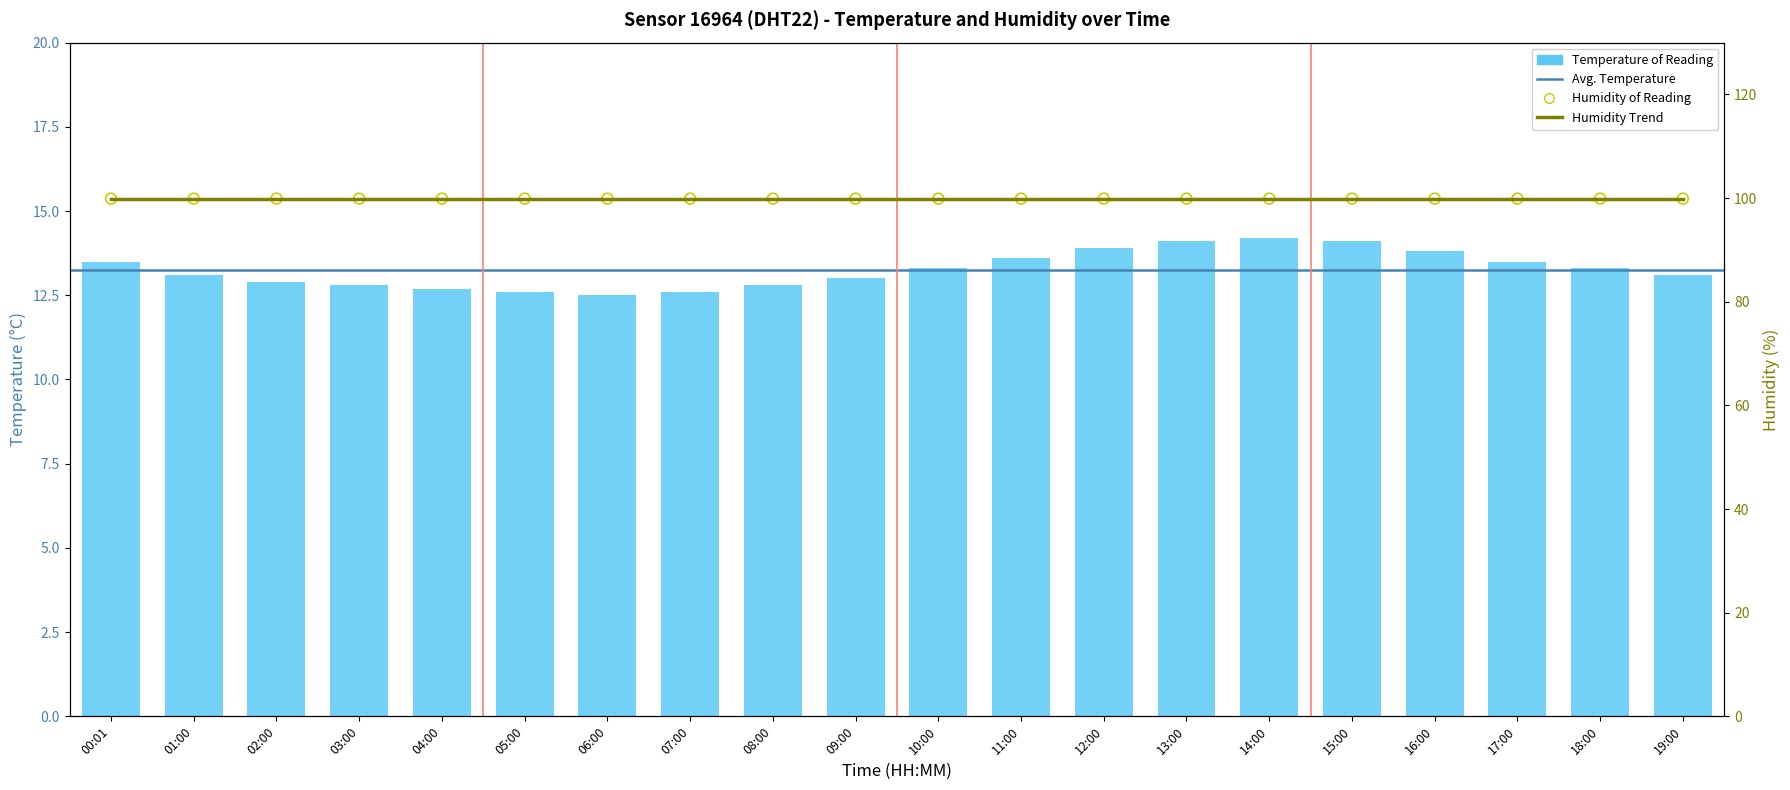

What is the ratio of the value at 01:00 to the value at 09:00?

1.0